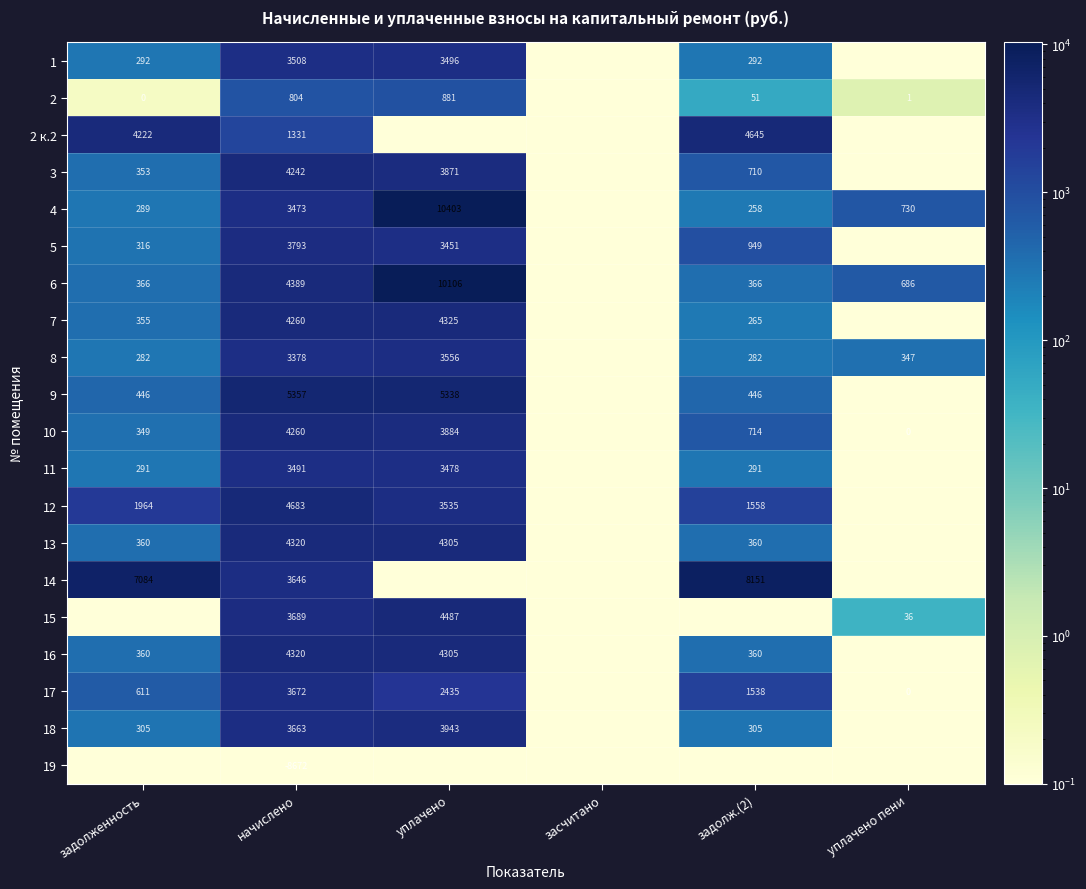

Is the value of 1 at задолж.(2) greater than the value of 16 at задолж.(2)?

No